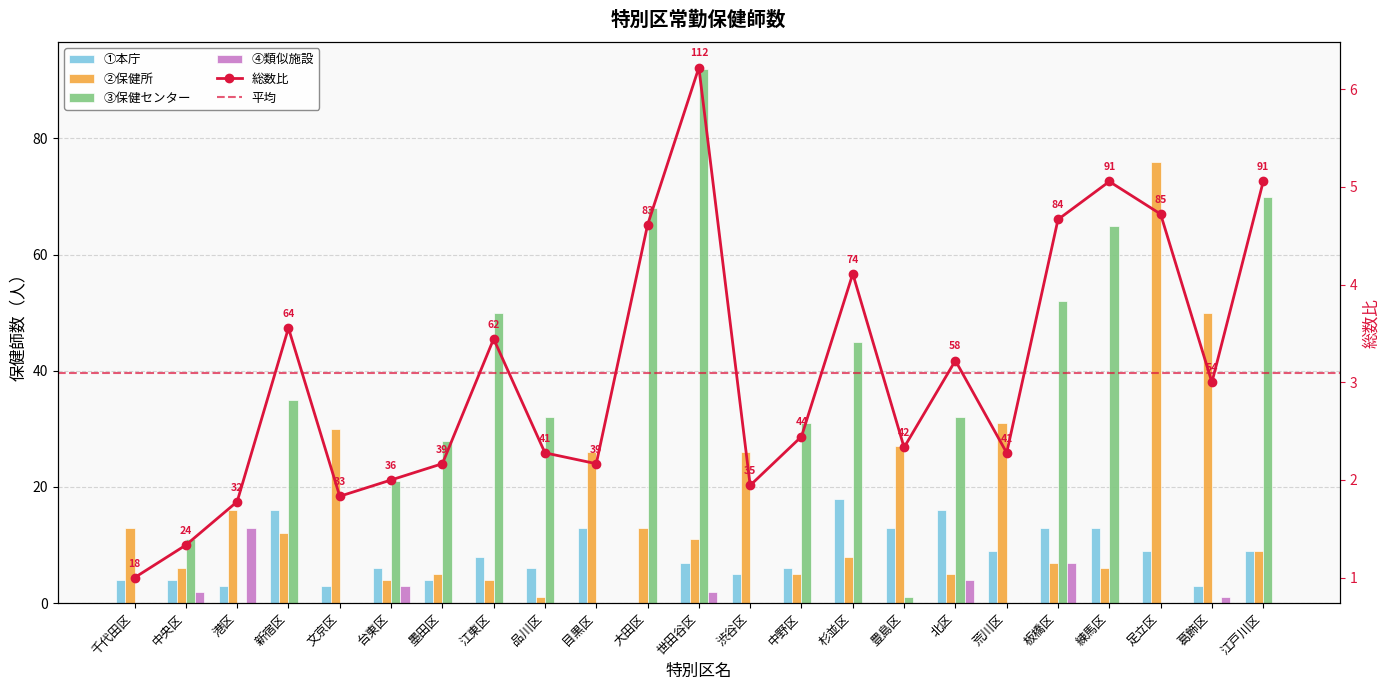

Reading left to right, what are all the values shown in this chart?

①本庁: 4	4	3	16	3	6	4	8	6	13	0	7	5	6	18	13	16	9	13	13	9	3	9
②保健所: 13	6	16	12	30	4	5	4	1	26	13	11	26	5	8	27	5	31	7	6	76	50	9
③保健センター: 0	11	0	35	0	21	28	50	32	0	68	92	0	31	45	1	32	0	52	65	0	0	70
④類似施設: 0	2	13	0	0	3	0	0	0	0	0	2	0	0	0	0	4	0	7	0	0	1	0